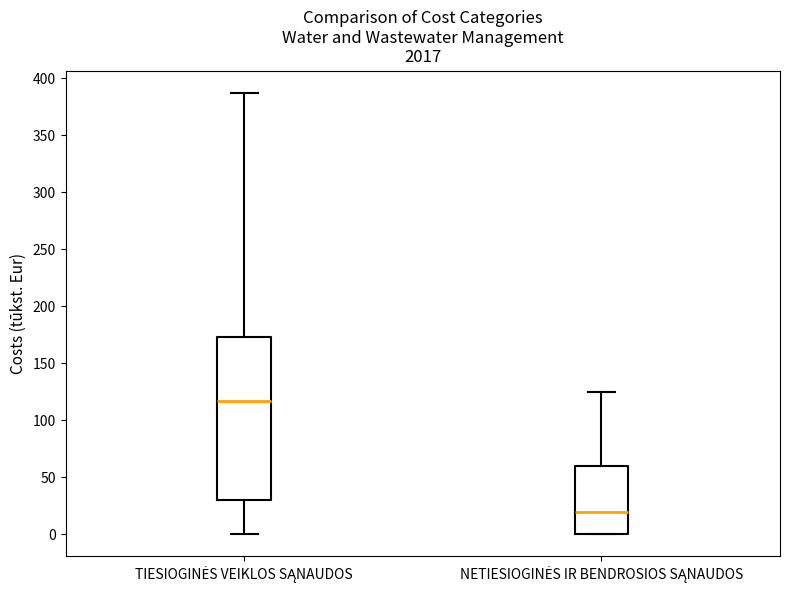

Which box has the highest median line?

TIESIOGINĖS VEIKLOS SĄNAUDOS